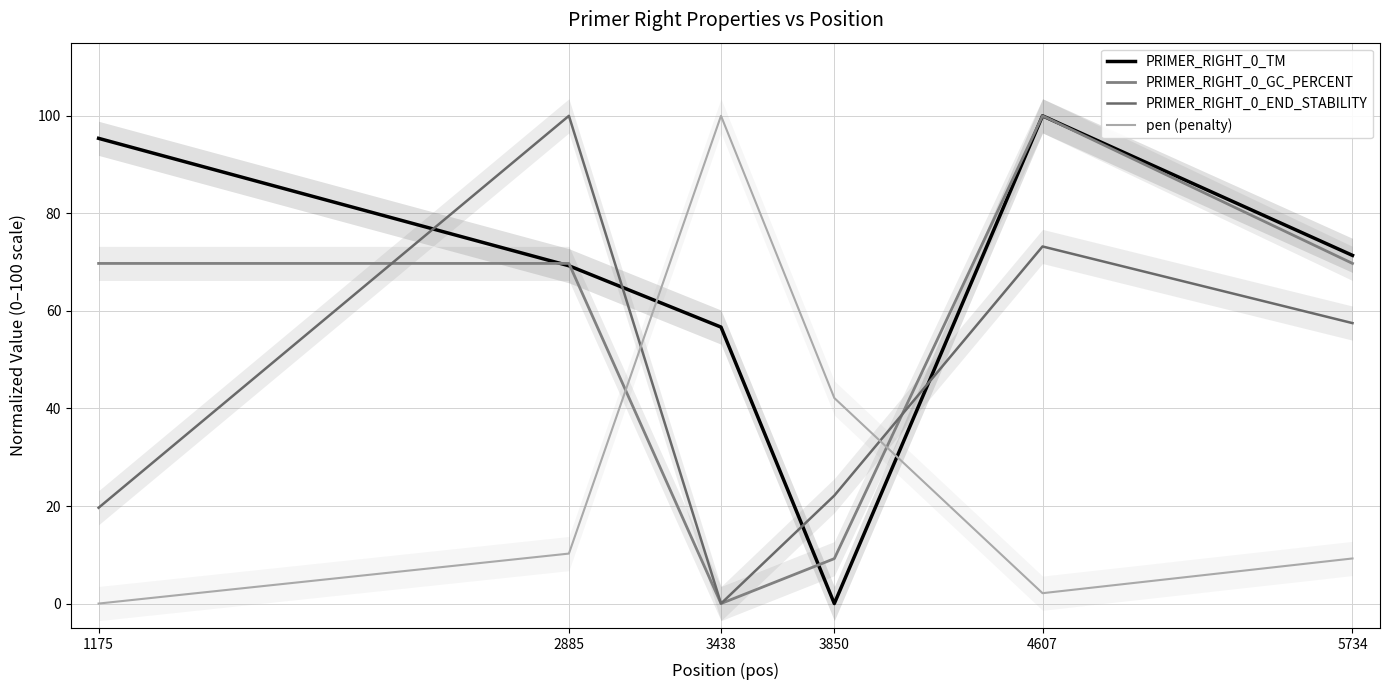

Reading right to left, what are all the values shown in this chart?

PRIMER_RIGHT_0_TM: 5734=71.4	4607=100.0	3850=0.0	3438=56.7	2885=69.3	1175=95.4
PRIMER_RIGHT_0_GC_PERCENT: 5734=69.7	4607=100.0	3850=9.2	3438=0.0	2885=69.7	1175=69.7
PRIMER_RIGHT_0_END_STABILITY: 5734=57.5	4607=73.2	3850=22.1	3438=0.0	2885=100.0	1175=19.6
pen (penalty): 5734=9.2	4607=2.1	3850=42.1	3438=100.0	2885=10.2	1175=0.0